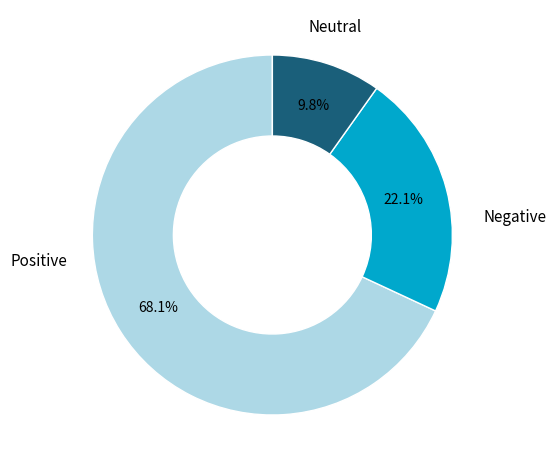

Does any single category account for the majority?

Yes